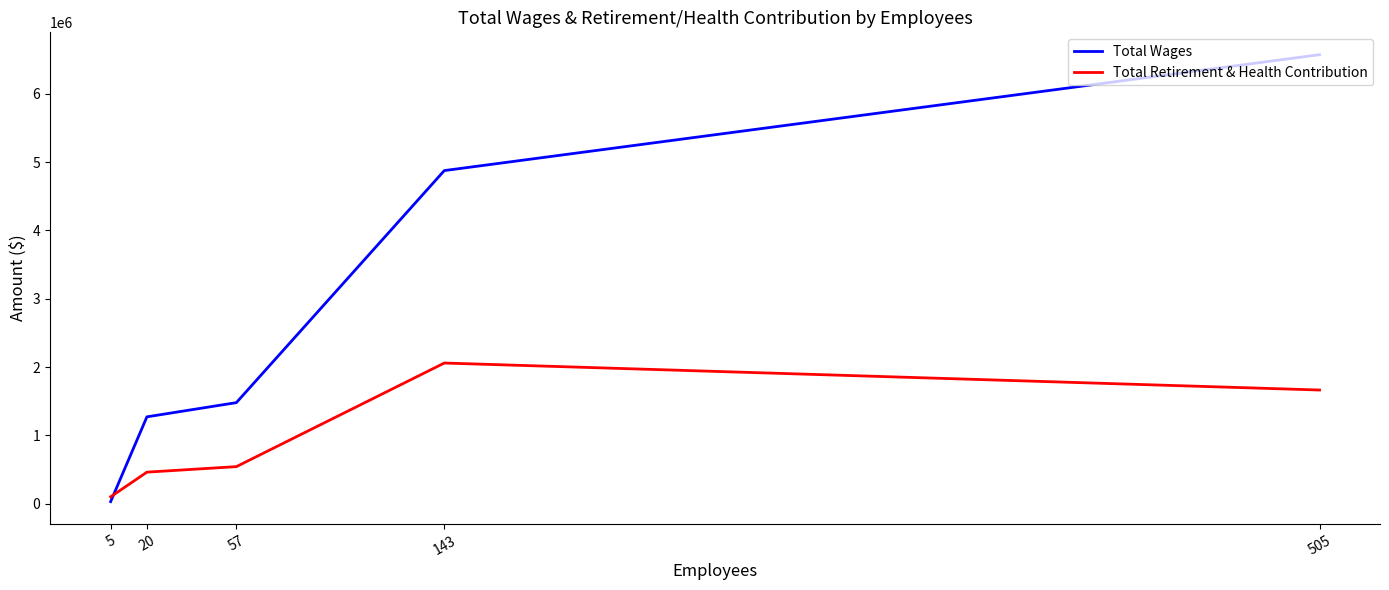

What are all the series names shown in the legend?

Total Wages, Total Retirement & Health Contribution